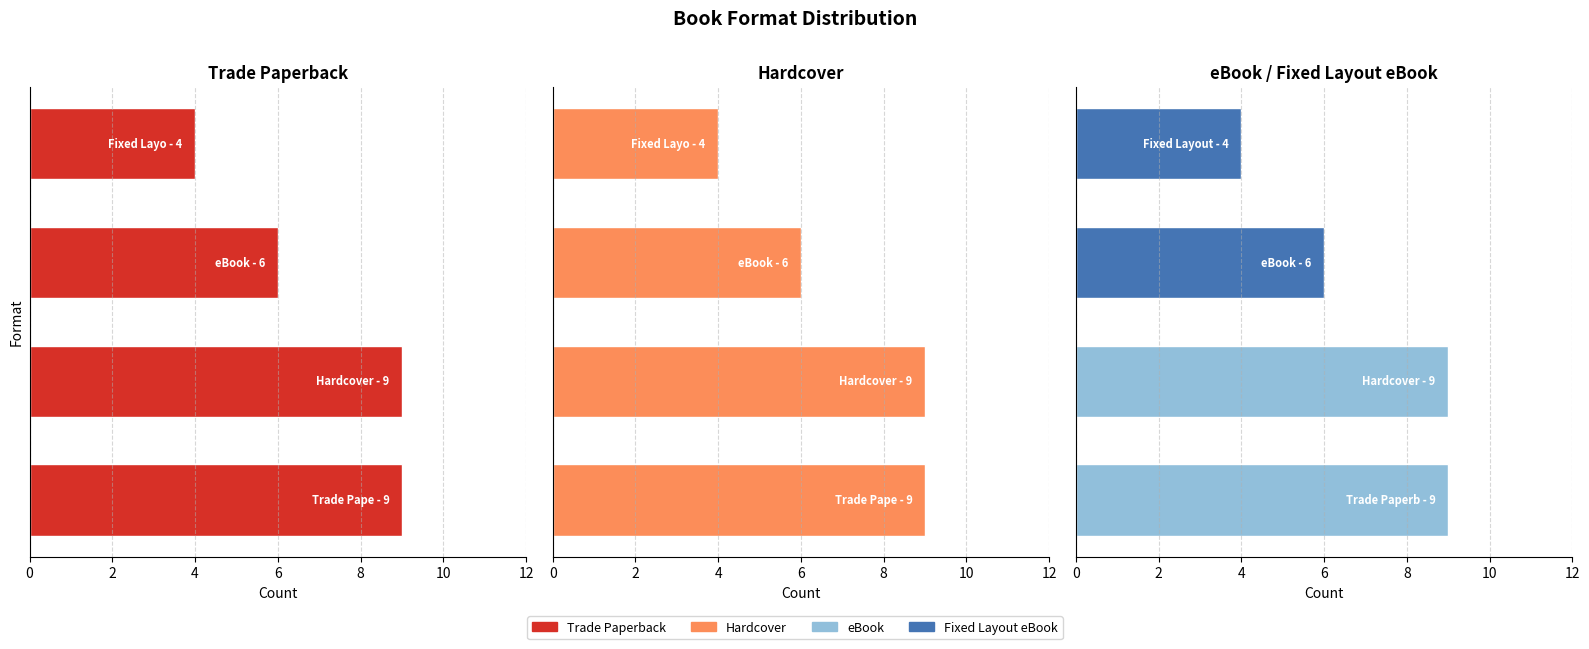

The Hardcover series shows 4 at 0. True or false?

False